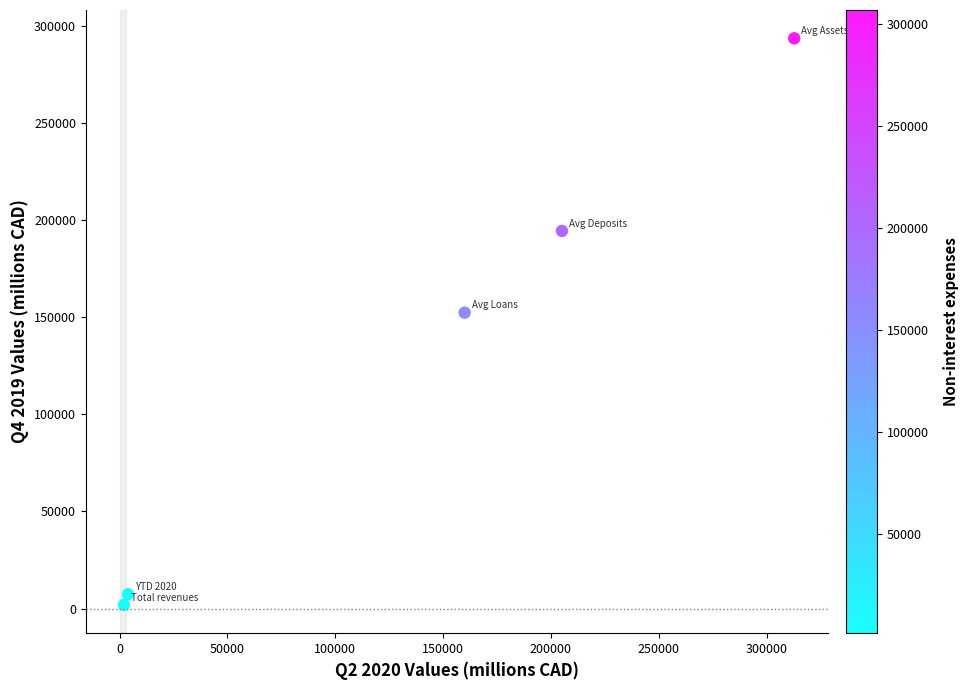

What Y value in the scatter plot is closest to 147770?

152382